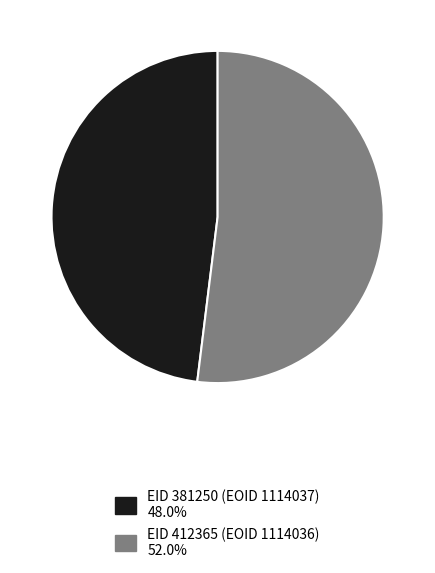

Is the sum of EID 381250 (EOID 1114037) and EID 412365 (EOID 1114036) greater than half?

Yes